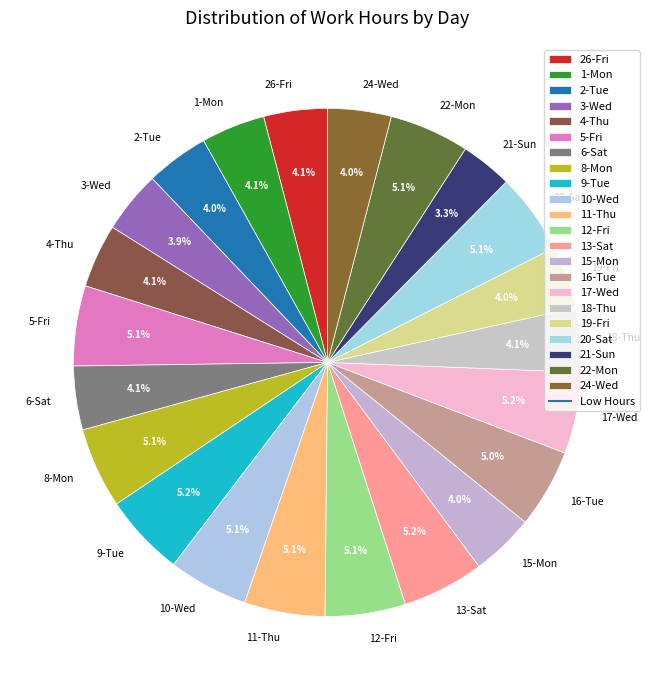

Is there a majority slice in this chart?

No